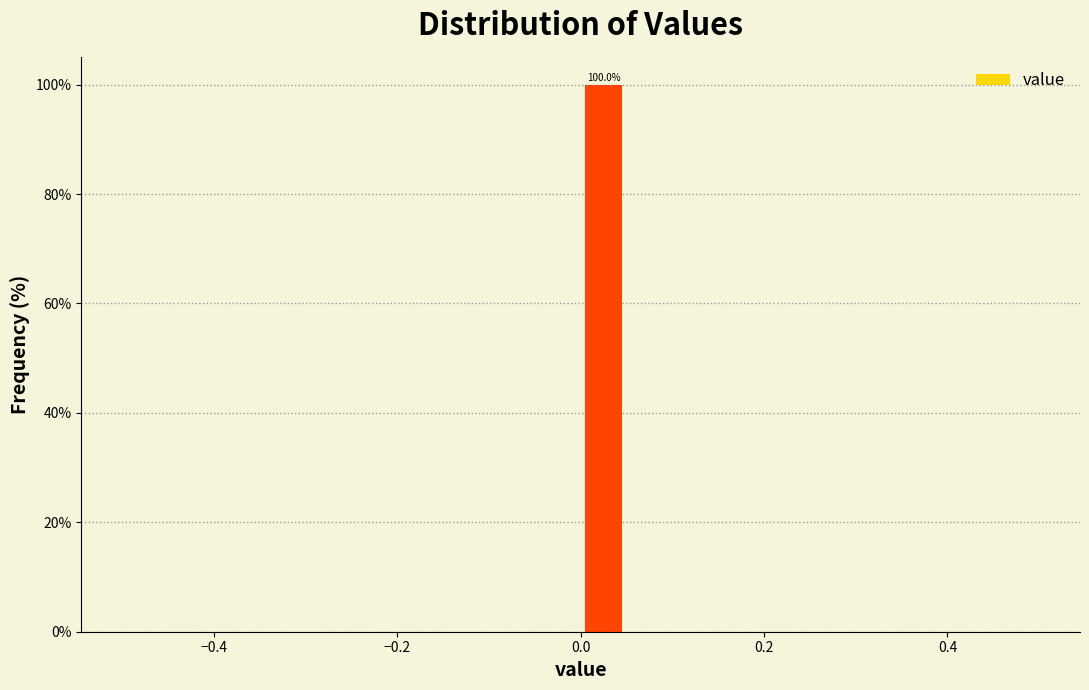

Around what value on the x-axis is the tallest bar? Give the approximate position of its centre, as read against the axis.

0.02